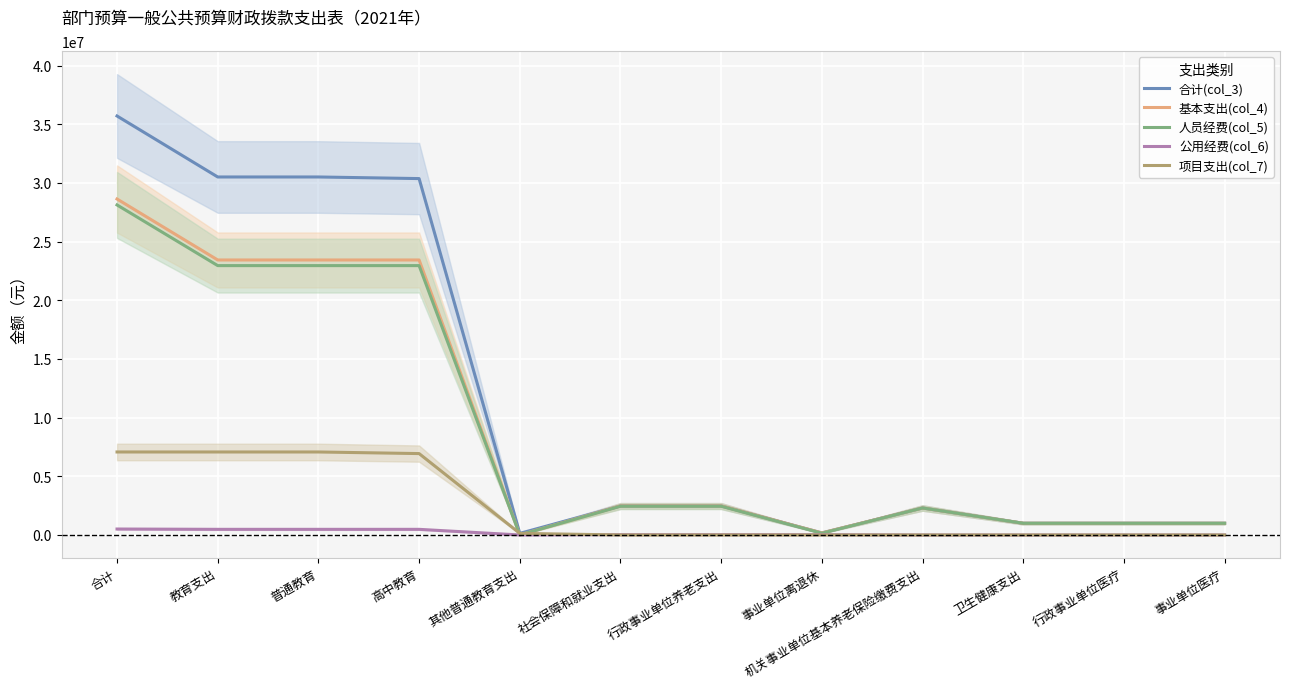

Reading left to right, list all the values displayed in this chart.

合计(col_3): 35697900	30502300	30502300	30365500	136800	2474700	2474700	176300	2298400	997000	997000	997000
基本支出(col_4): 28626100	23430500	23430500	23430500	0	2474700	2474700	176300	2298400	997000	997000	997000
人员经费(col_5): 28118800	22950000	22950000	22950000	0	2447900	2447900	149500	2298400	997000	997000	997000
公用经费(col_6): 507300	480500	480500	480500	0	26800	26800	26800	0	0	0	0
项目支出(col_7): 7071800	7071800	7071800	6935000	136800	0	0	0	0	0	0	0